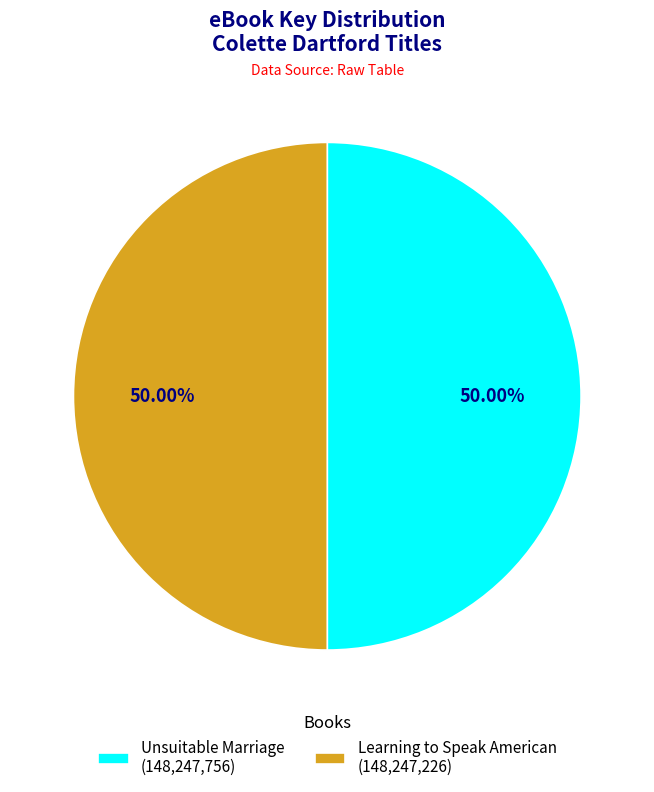

Is the sum of Unsuitable Marriage (148,247,756) and Learning to Speak American (148,247,226) greater than half?

Yes